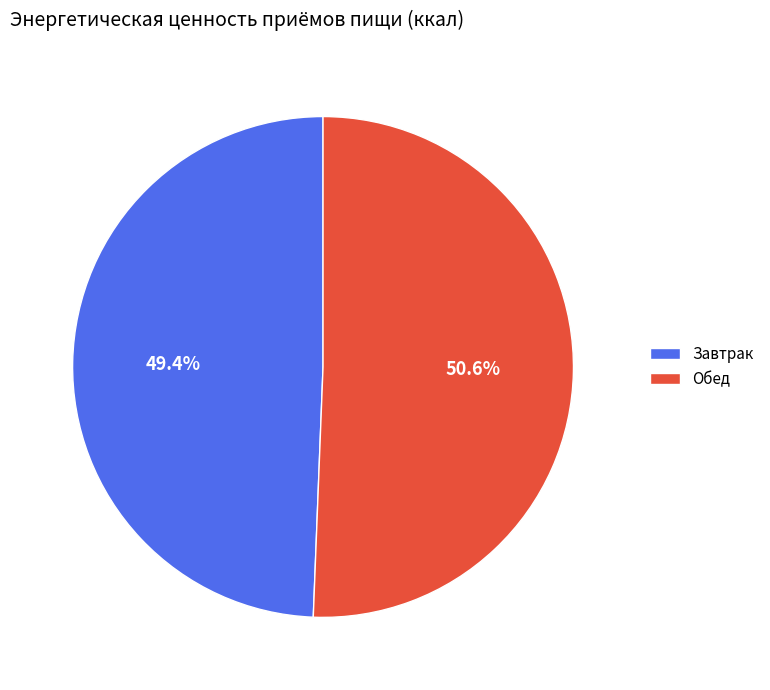

Which slice represents more than half of the pie?

Обед